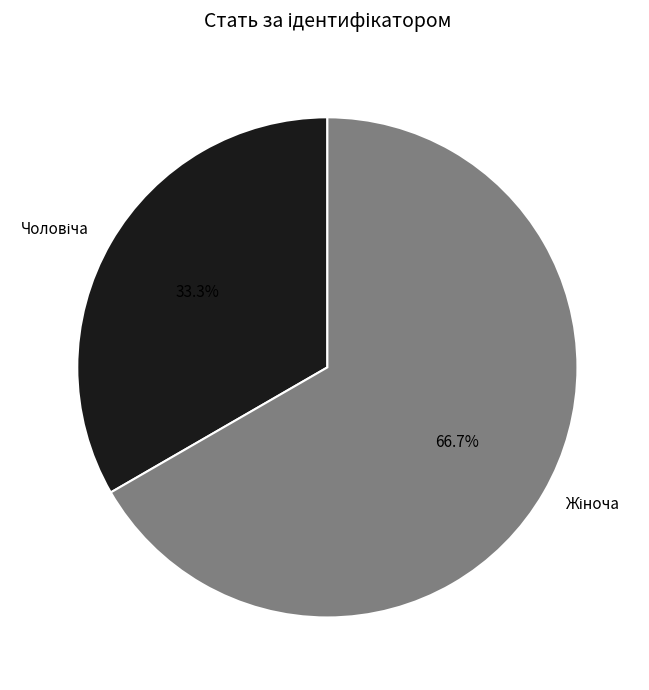

Is there a majority slice in this chart?

Yes